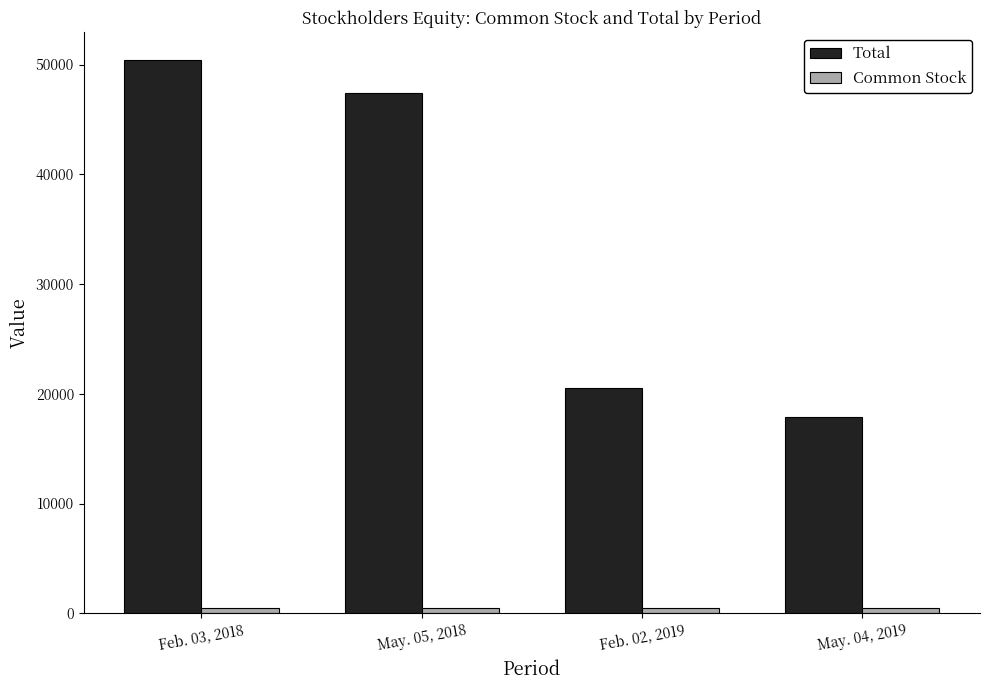

Which series has the widest spread of values?

Total